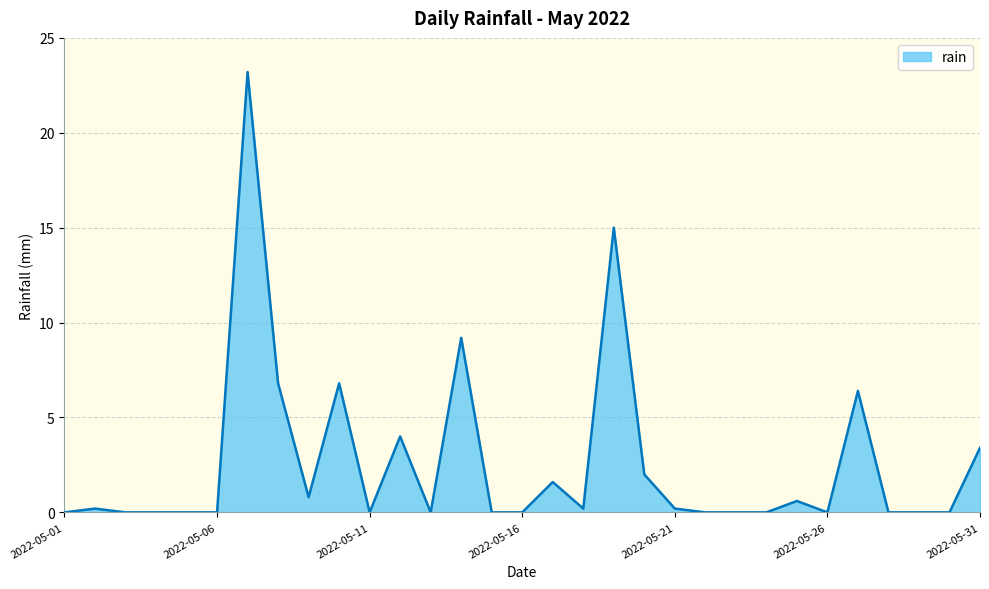

What is the greatest value displayed?

23.2